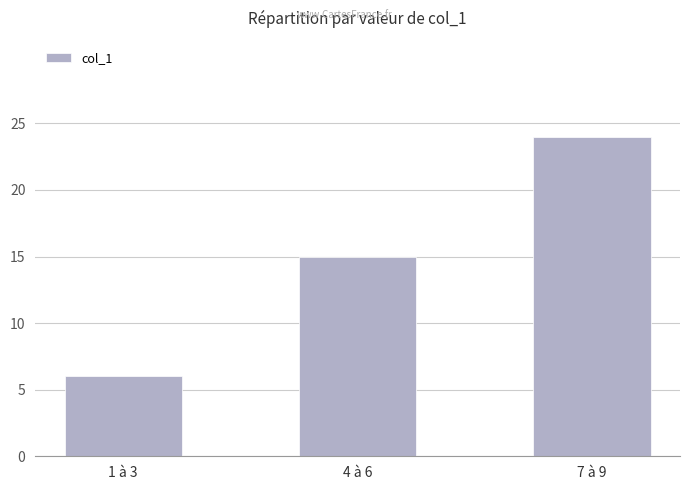

Which has a higher value, 7 à 9 or 4 à 6?

7 à 9